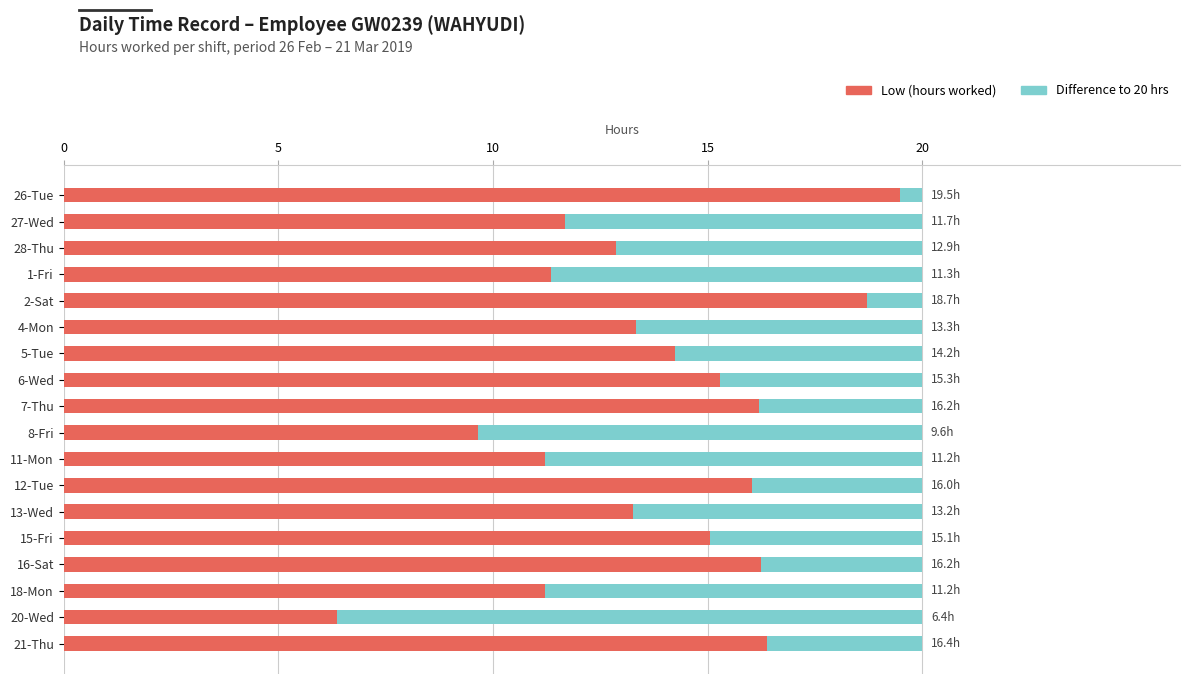

What is the total value across all series at 5-Tue?

20.0